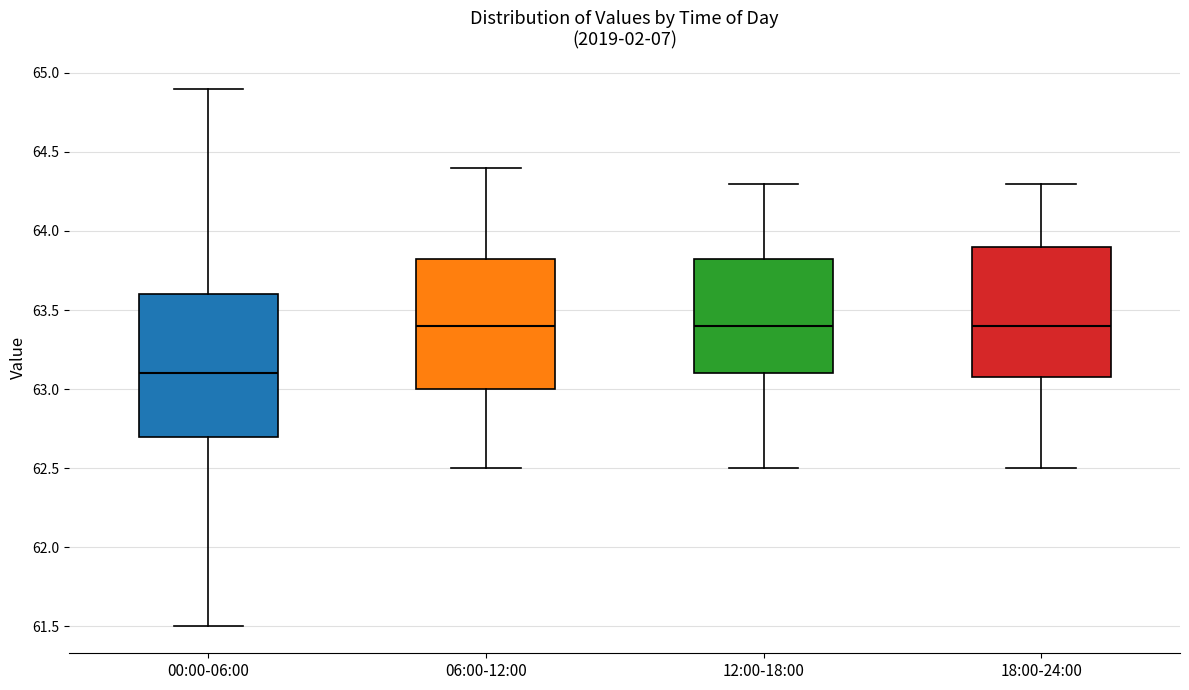

Which box is the tallest, from its lower edge to its upper edge?

00:00-06:00